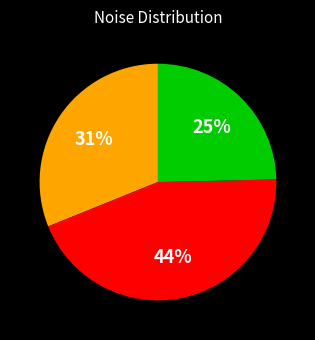

Is there a majority slice in this chart?

No